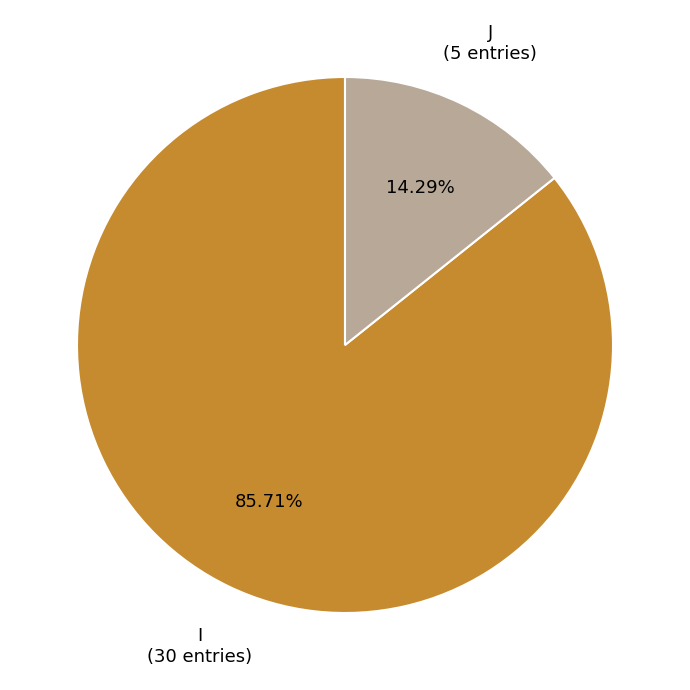

Is there any slice that represents more than half of the pie?

Yes